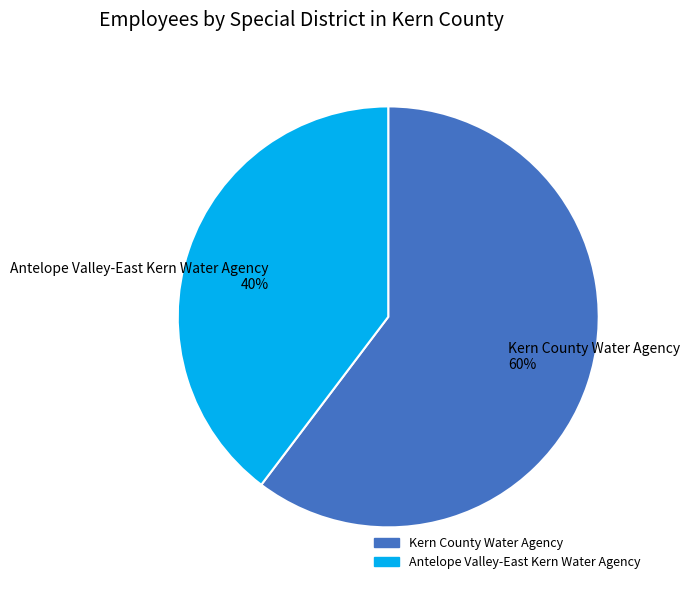

Do Antelope Valley-East Kern Water Agency 40% and Kern County Water Agency 60% together represent more than half of the pie?

Yes